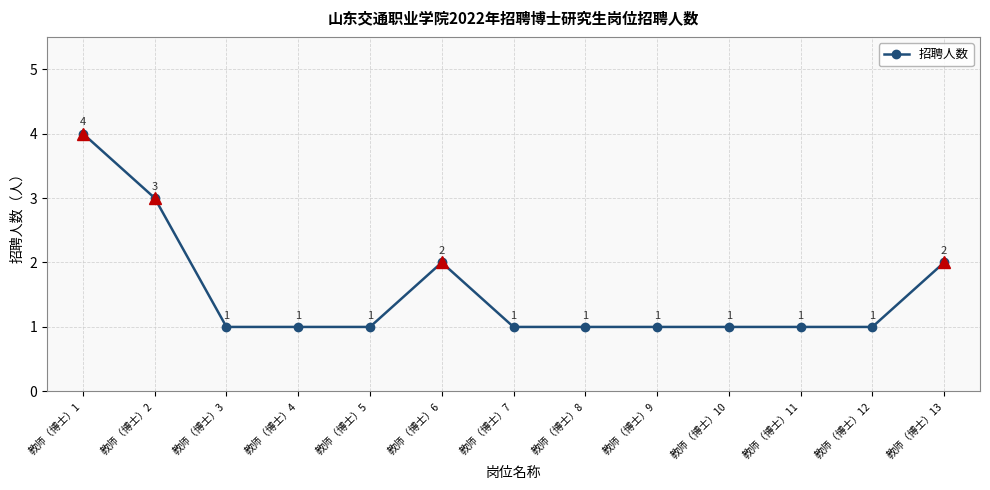

Reading right to left, extract all data points from this chart.

教师（博士）13=2	教师（博士）12=1	教师（博士）11=1	教师（博士）10=1	教师（博士）9=1	教师（博士）8=1	教师（博士）7=1	教师（博士）6=2	教师（博士）5=1	教师（博士）4=1	教师（博士）3=1	教师（博士）2=3	教师（博士）1=4